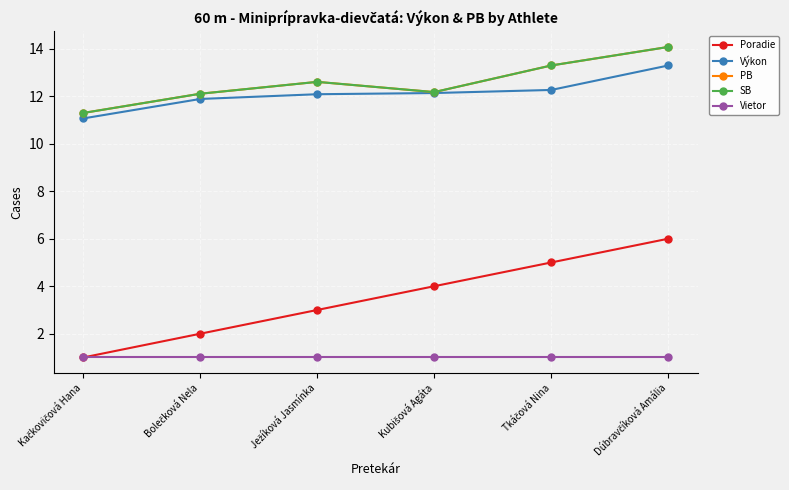

Which category has the lowest value in the Vietor series?

Kačkovičová Hana